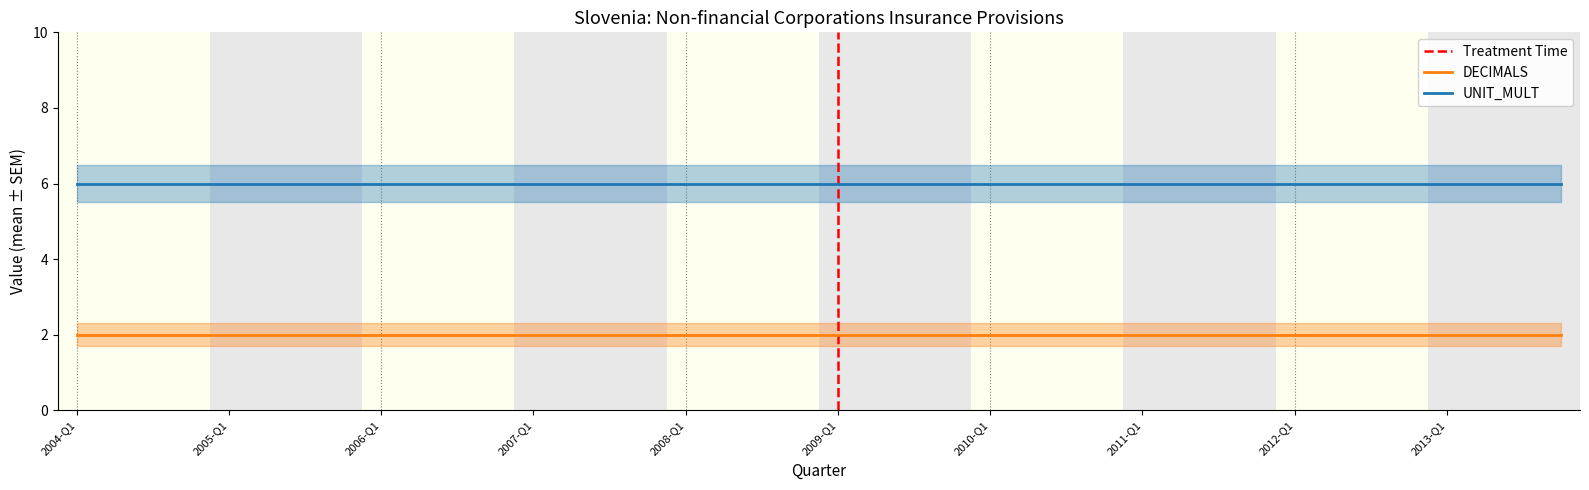

True or false: UNIT_MULT and DECIMALS cross at least once.

False